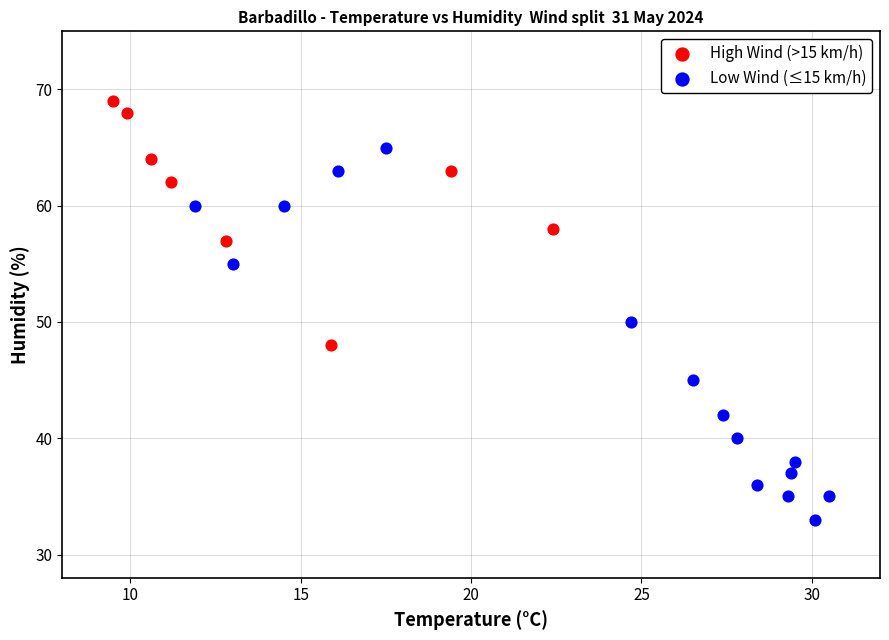

Which series has the widest spread of Y values?

Low Wind (≤15 km/h)